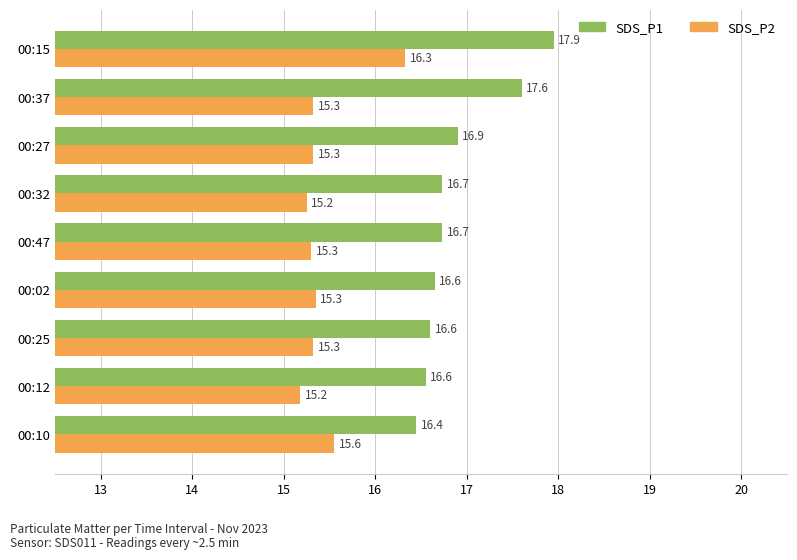

Rank the series by their average value, from lowest to highest.

SDS_P2, SDS_P1